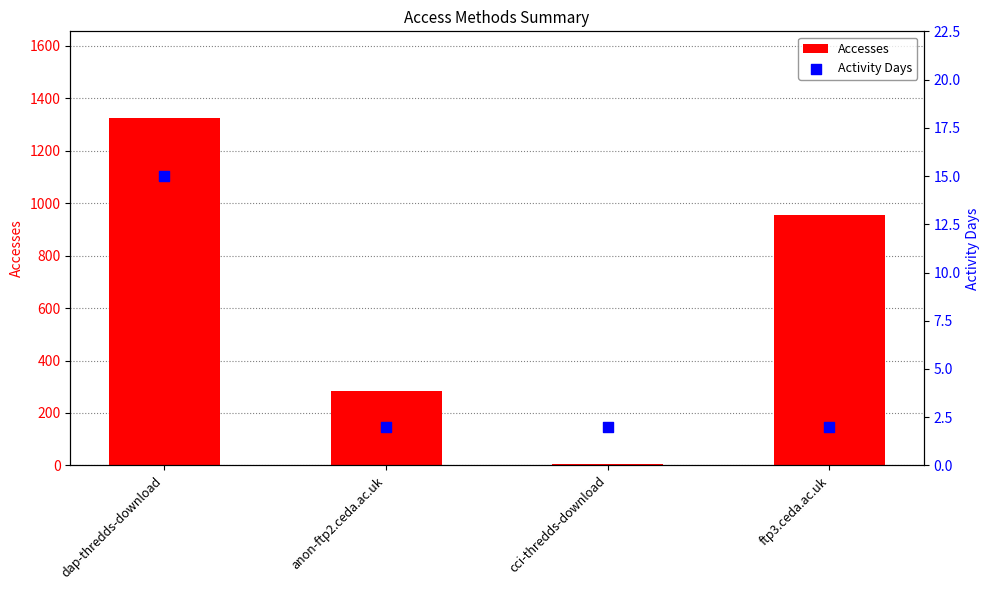

Which series has the largest total across all categories?

Accesses